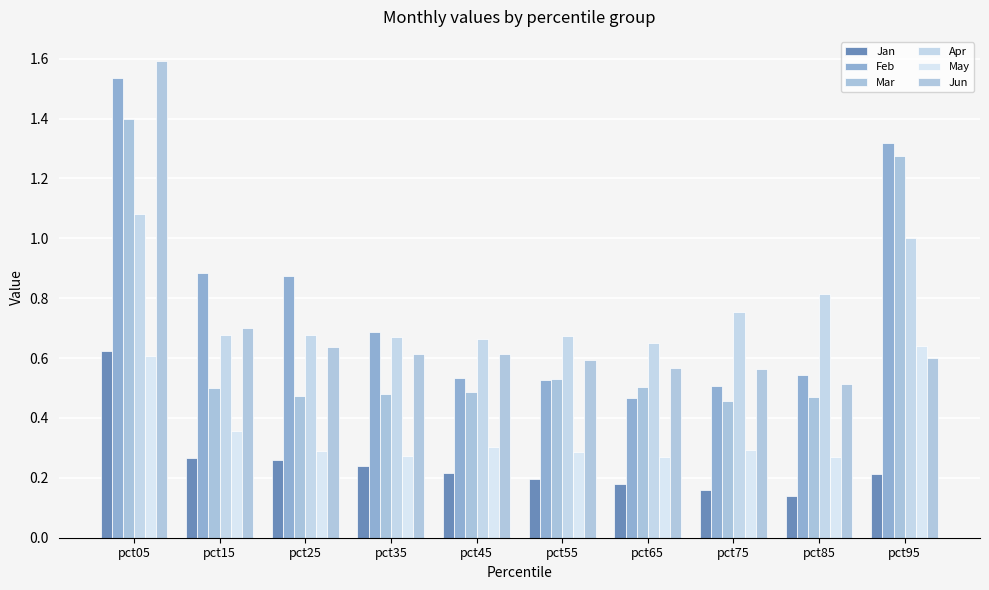

Rank the categories by Feb value from highest to lowest.

pct05, pct95, pct15, pct25, pct35, pct85, pct45, pct55, pct75, pct65